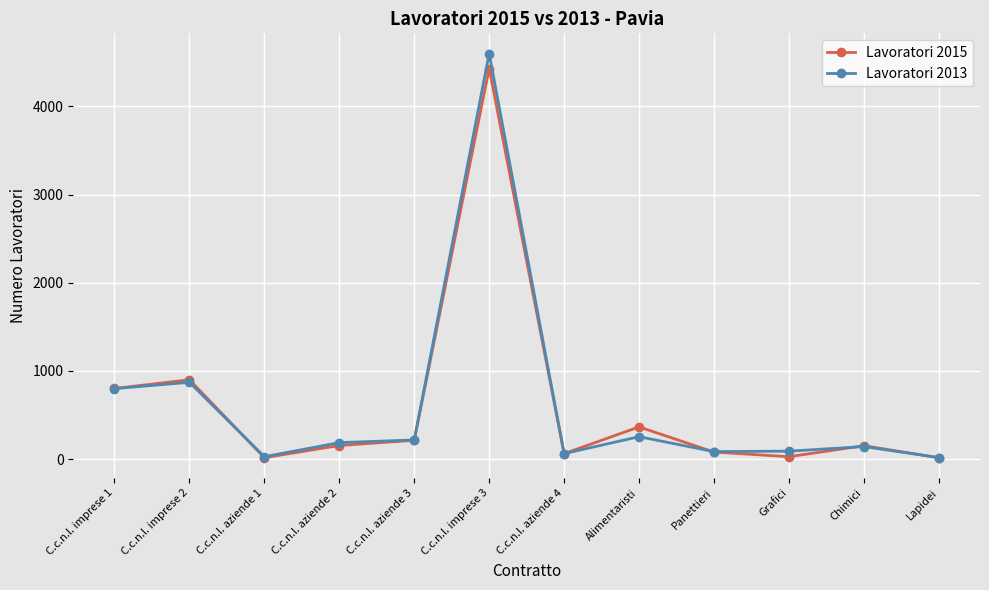

True or false: Lavoratori 2015 has more than 1 interior local peaks.

True